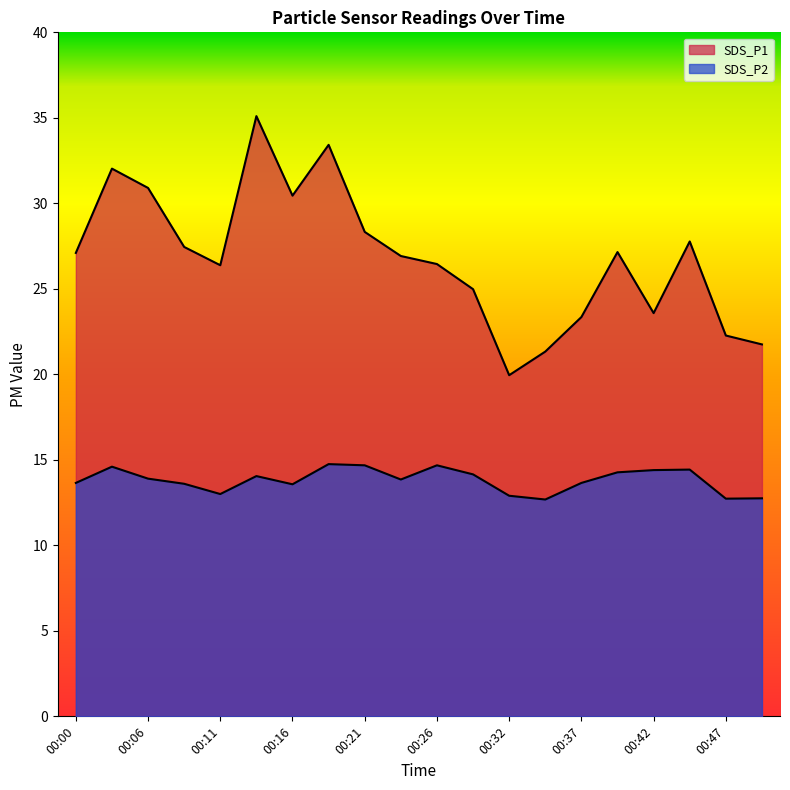

At 00:21, list the series in order from largest to smallest.

SDS_P1, SDS_P2